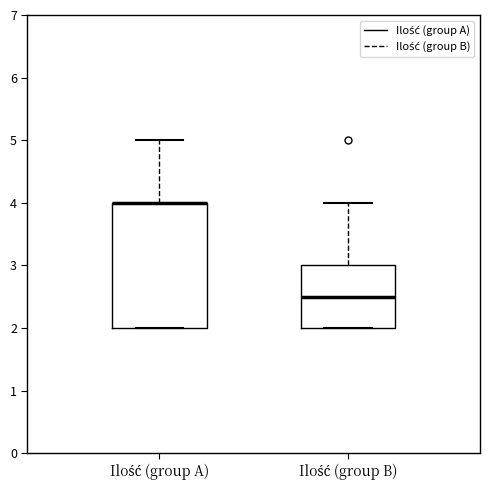

Reading left to right, transcribe this box plot: for each box, give where its median line is, the range the box spans, and where its two whiskers end, as read against the y-axis. The values are not printed on the chart, so give them approximately, as read against the axis.

Ilość (group A): median 4.0 (drawn on the box's upper edge), box 2.0 to 4.0, whiskers 2.0 to 5.0
Ilość (group B): median 2.5, box 2.0 to 3.0, whiskers 2.0 to 4.0